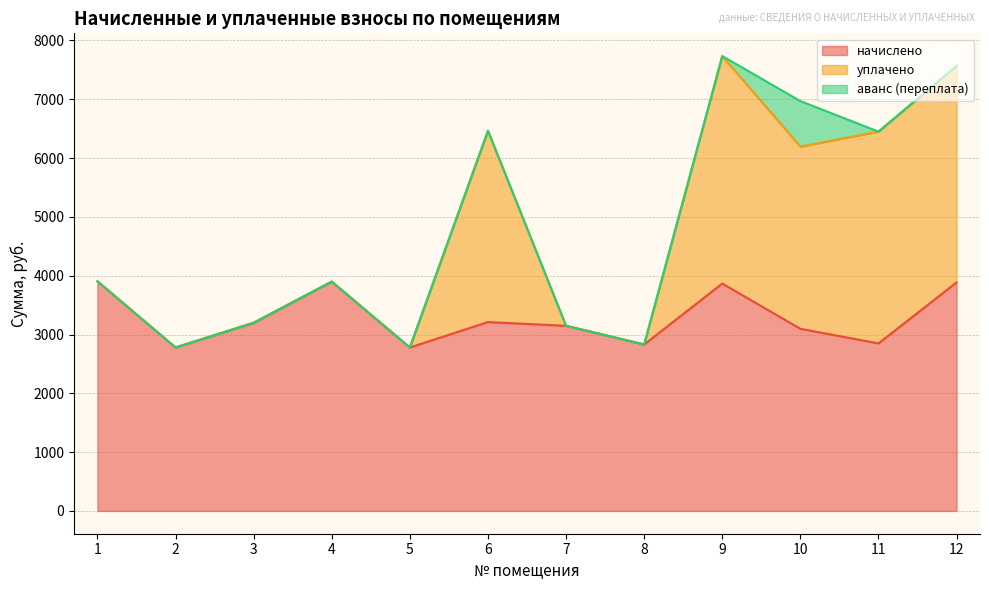

Is it true that уплачено equals 6329.3 at 12?

False